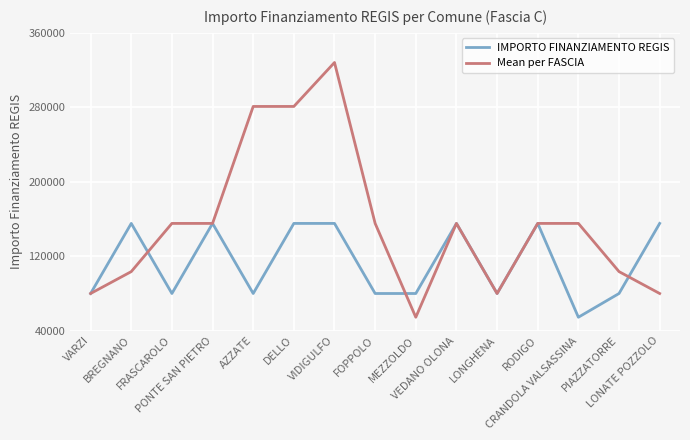

Which series has the largest range (max minus min)?

Mean per FASCIA